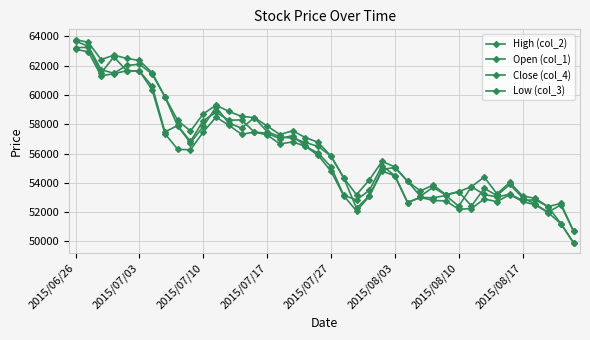

Is this an area chart (filled region under the line)?

No